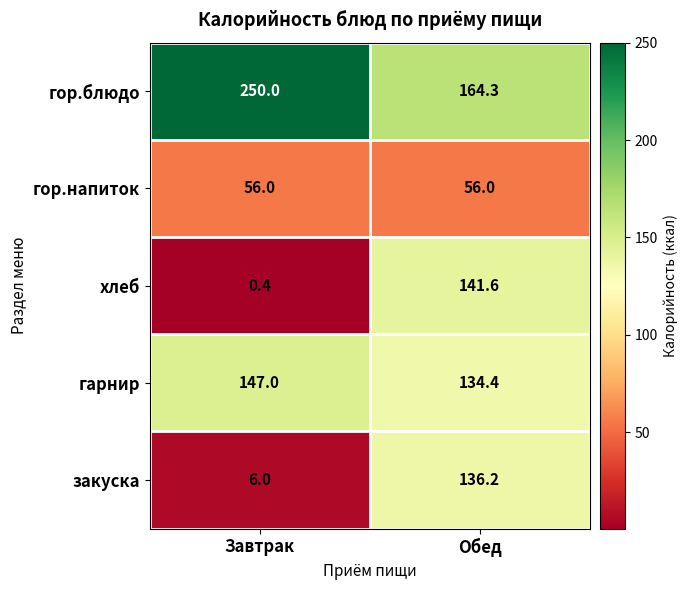

Reading left to right, extract all data points from this chart.

гор.блюдо: 250.0	164.3
гор.напиток: 56.0	56.0
хлеб: 0.4	141.6
гарнир: 147.0	134.4
закуска: 6.0	136.2